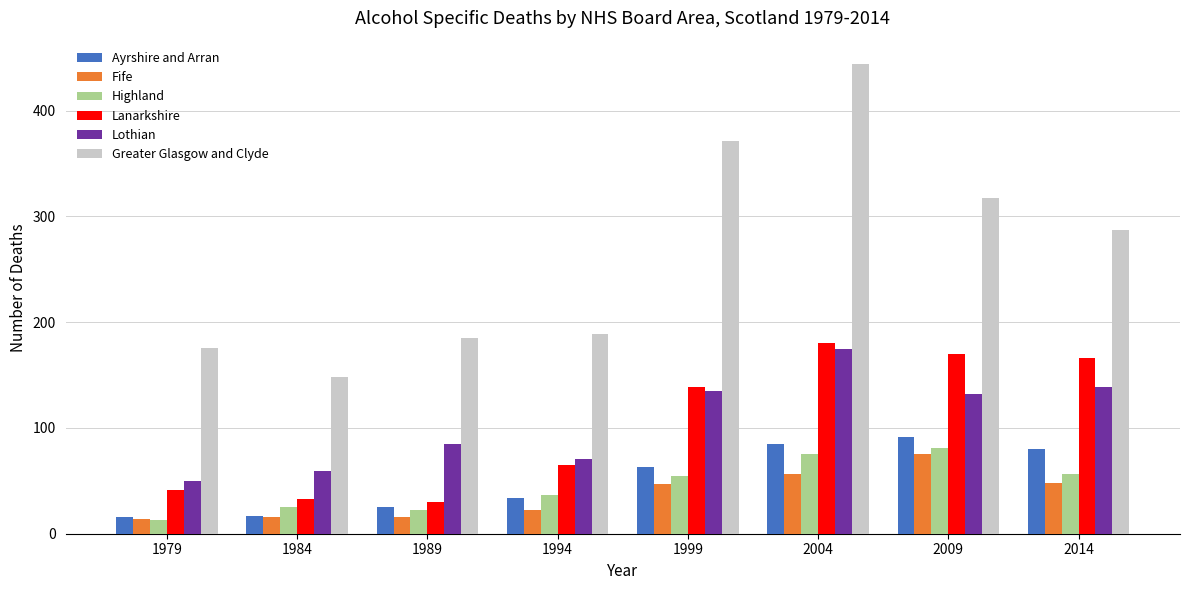

Is the value of Ayrshire and Arran at 2014 greater than the value of Highland at 1984?

Yes